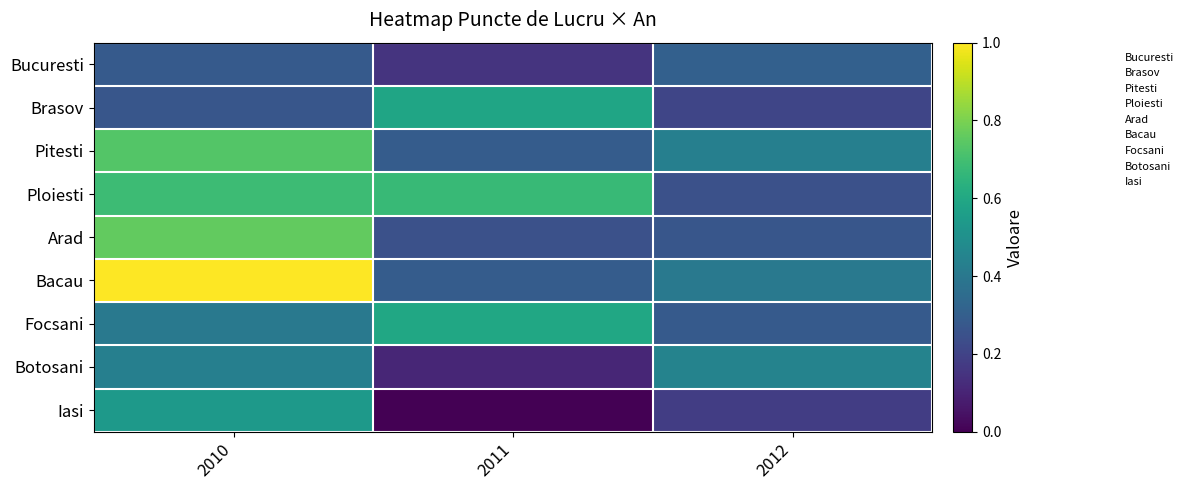

Reading left to right, extract all data points from this chart.

Bucuresti: 2010=0.3	2011=0.1	2012=0.3
Brasov: 2010=0.3	2011=0.6	2012=0.2
Pitesti: 2010=0.7	2011=0.3	2012=0.4
Ploiesti: 2010=0.7	2011=0.7	2012=0.2
Arad: 2010=0.8	2011=0.2	2012=0.3
Bacau: 2010=1.0	2011=0.3	2012=0.4
Focsani: 2010=0.4	2011=0.6	2012=0.3
Botosani: 2010=0.4	2011=0.1	2012=0.4
Iasi: 2010=0.5	2011=0.0	2012=0.2